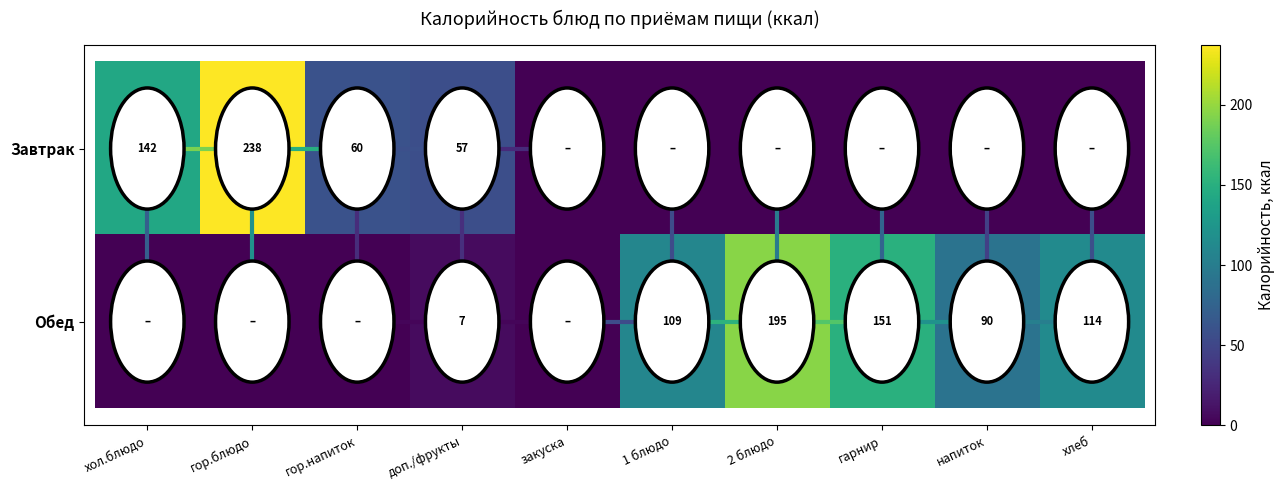

Which has a higher value, гарнир or доп./фрукты?

доп./фрукты